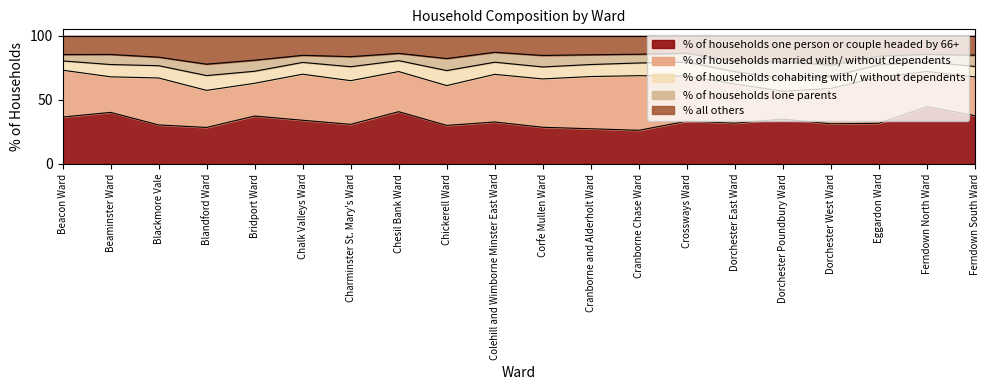

What is the value of the % of households cohabiting with/ without dependents point at the 3rd from the left?

9.6